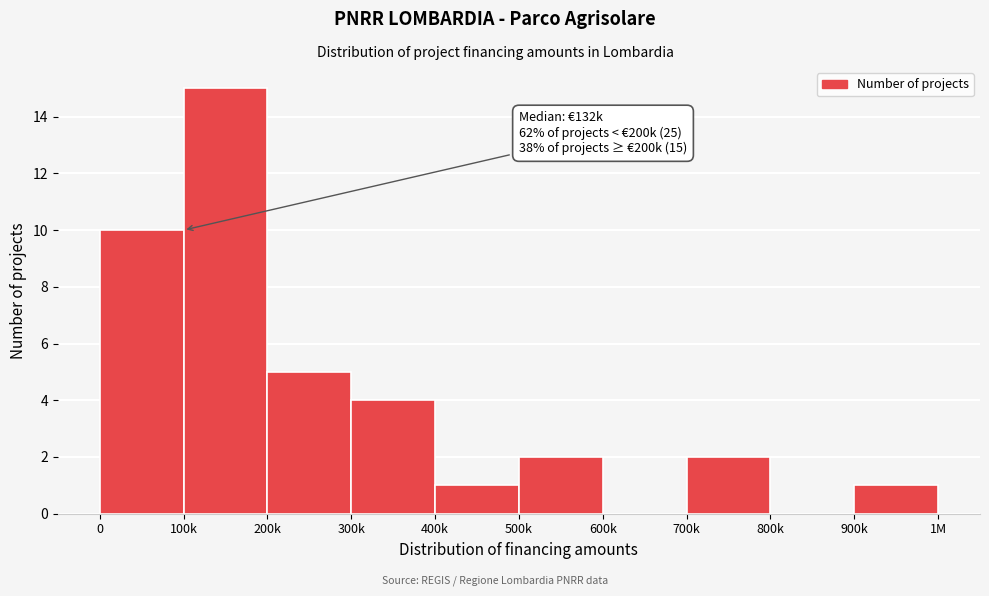

Reading right to left, transcribe all the data shown in this chart.

900k=1	800k=0	700k=2	600k=0	500k=2	400k=1	300k=4	200k=5	100k=15	0=10